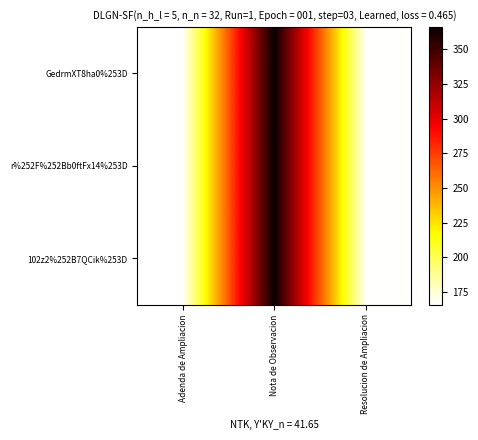

Reading left to right, transcribe all the data shown in this chart.

GedrmXT8ha0%253D: Adenda de Ampliacion=166	Nota de Observacion=366	Resolucion de Ampliacion=167
r%252F%252Bb0ftFx14%253D: Adenda de Ampliacion=166	Nota de Observacion=366	Resolucion de Ampliacion=167
102z2%252B7QCik%253D: Adenda de Ampliacion=166	Nota de Observacion=366	Resolucion de Ampliacion=167